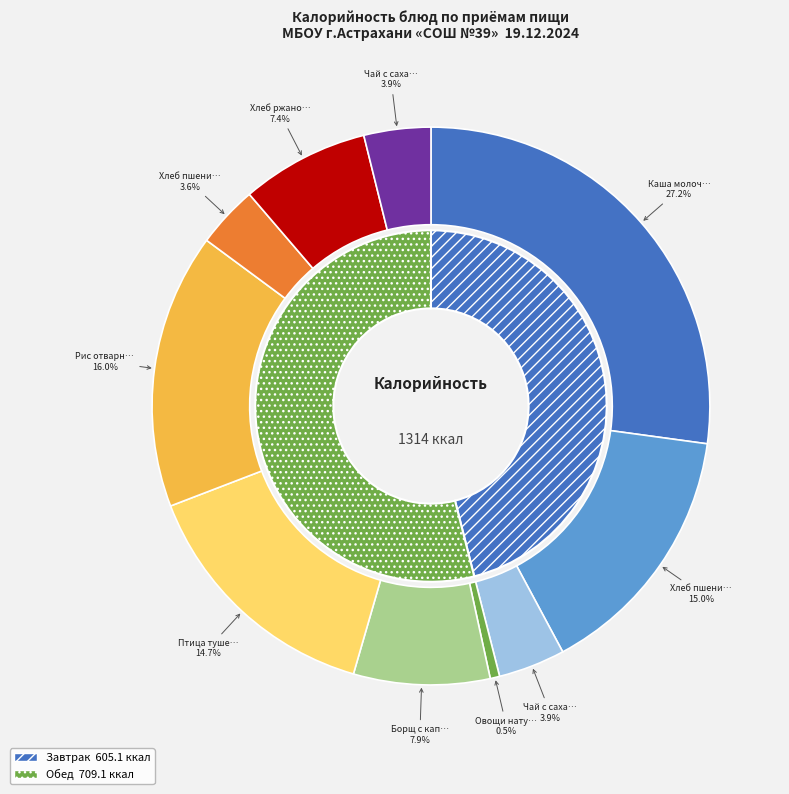

Between Чай с сахаром (завтрак) and Птица тушенная в соусе, which is larger?

Птица тушенная в соусе